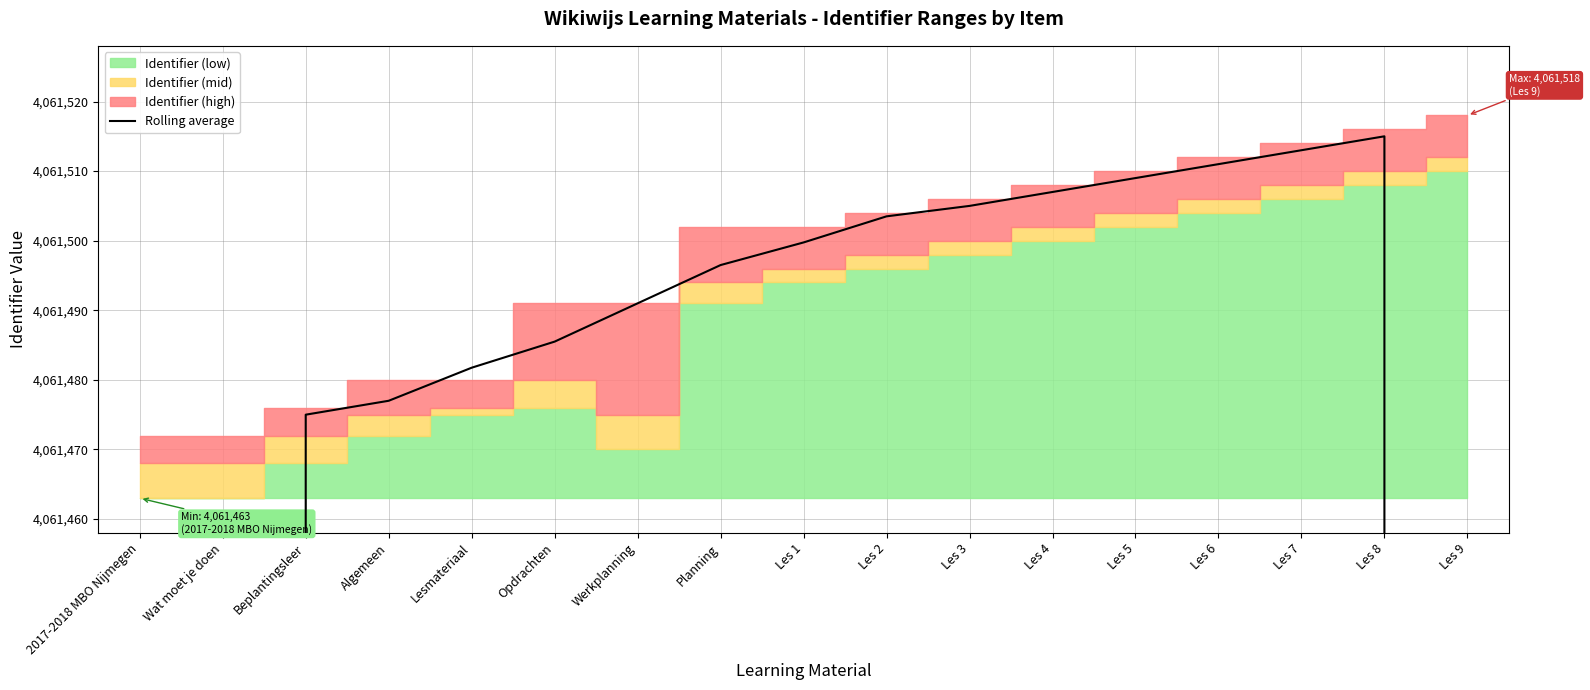

Reading left to right, list all the values displayed in this chart.

2030736.0	3046105.0	4061475.0	4061477.0	4061481.8	4061485.5	4061491.0	4061496.5	4061499.8	4061503.5	4061505.0	4061507.0	4061509.0	4061511.0	4061513.0	4061515.0	3046137.0